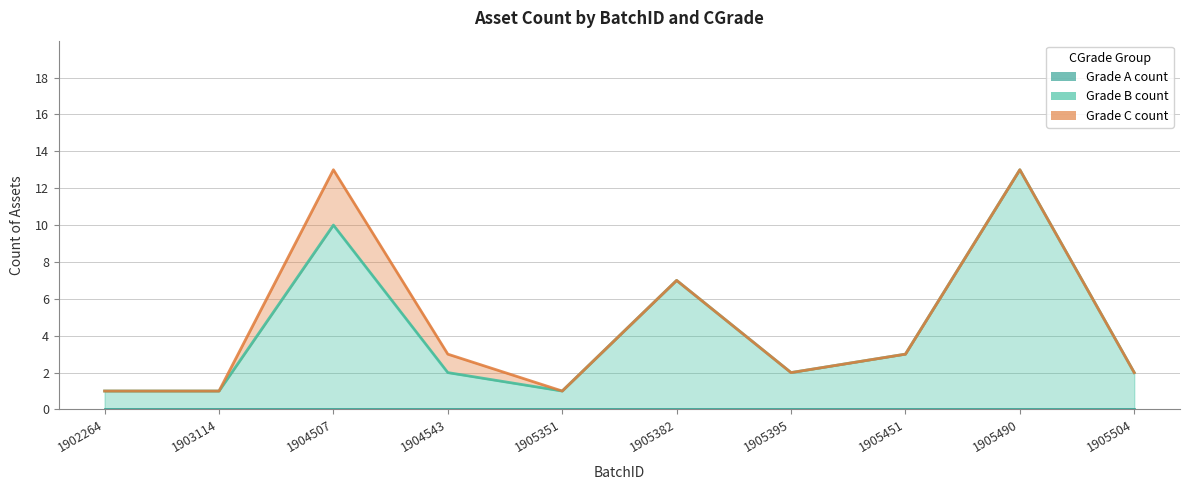

Reading left to right, extract all data points from this chart.

Grade A count: 1902264=0	1903114=0	1904507=0	1904543=0	1905351=0	1905382=0	1905395=0	1905451=0	1905490=0	1905504=0
Grade B count: 1902264=1	1903114=1	1904507=10	1904543=2	1905351=1	1905382=7	1905395=2	1905451=3	1905490=13	1905504=2
Grade C count: 1902264=0	1903114=0	1904507=3	1904543=1	1905351=0	1905382=0	1905395=0	1905451=0	1905490=0	1905504=0